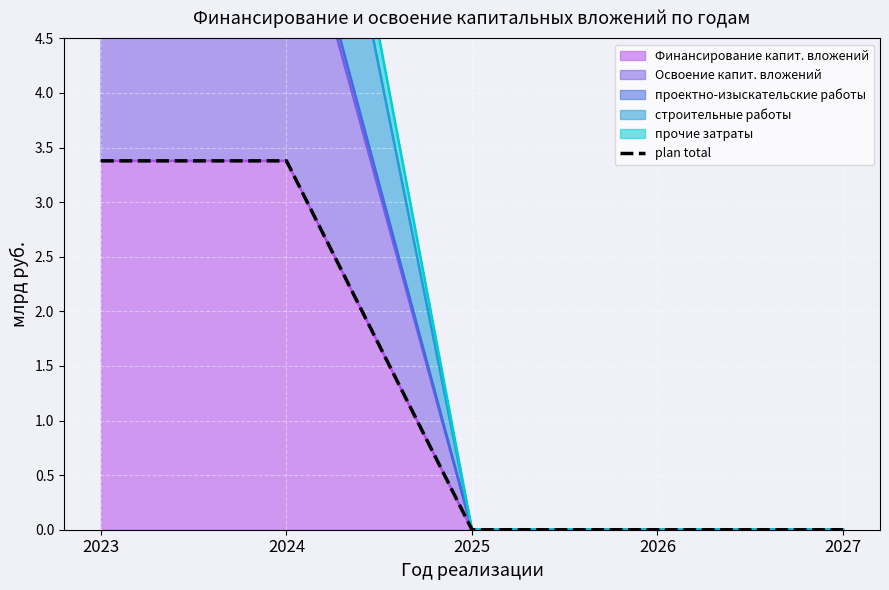

List the labels in order of value, largest first.

2023, 2024, 2025, 2026, 2027